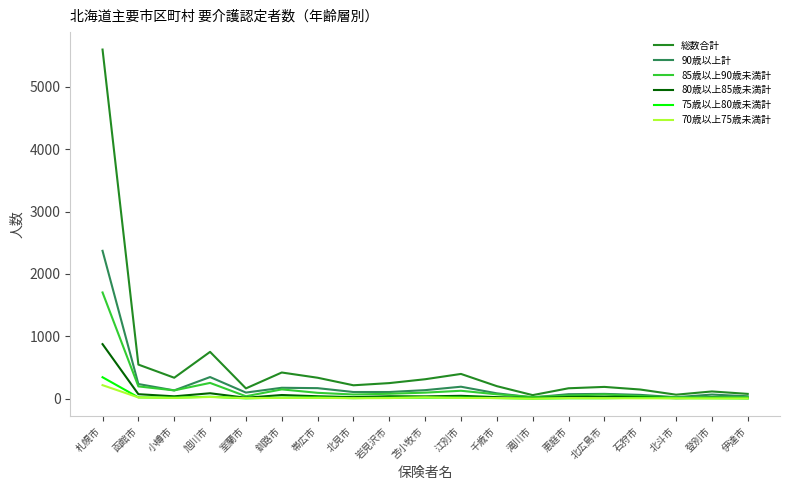

The value of 総数合計 at 恵庭市 is 166. True or false?

True